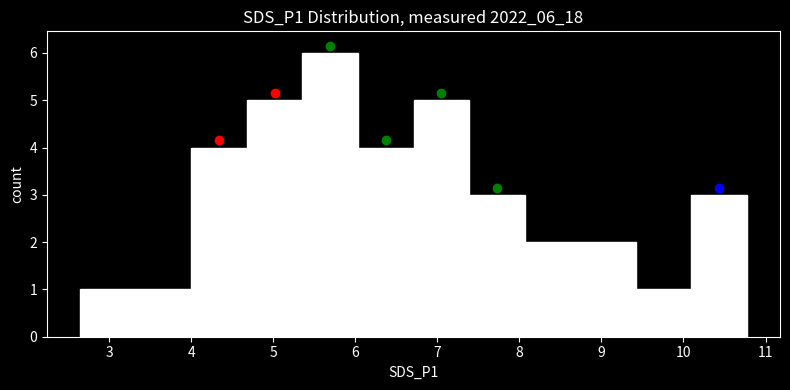

Reading left to right, transcribe this chart: for each bar, give the range it covers on the x-axis and its height. Neither the bar edges nor the heights are printed on the chart, so give them approximately, as read against the axes.

2.7 to 3.3: 1
3.3 to 4.0: 1
4.0 to 4.7: 4
4.7 to 5.4: 5
5.4 to 6.0: 6
6.0 to 6.7: 4
6.7 to 7.4: 5
7.4 to 8.1: 3
8.1 to 8.7: 2
8.7 to 9.4: 2
9.4 to 10.1: 1
10.1 to 10.8: 3